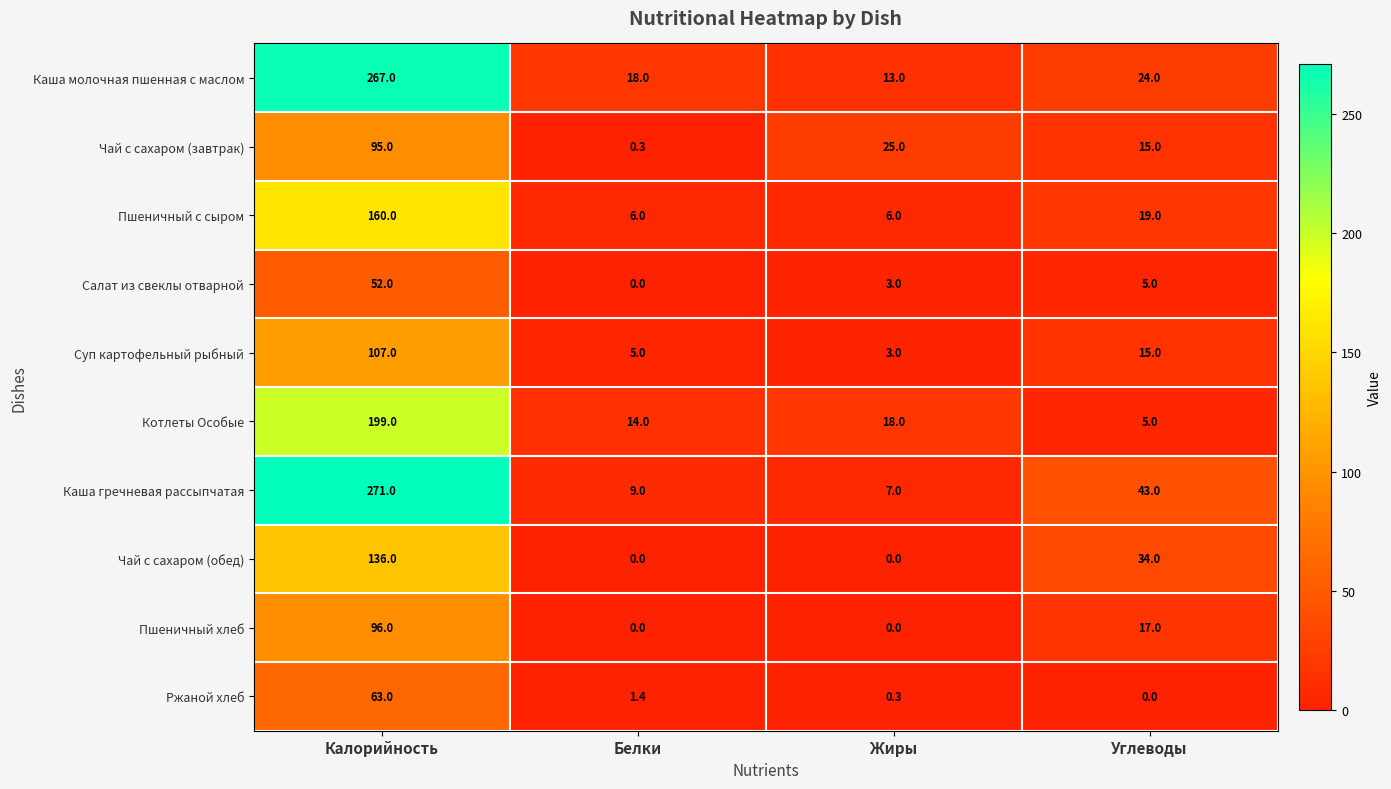

At which category is the sum across all series the highest?

Калорийность